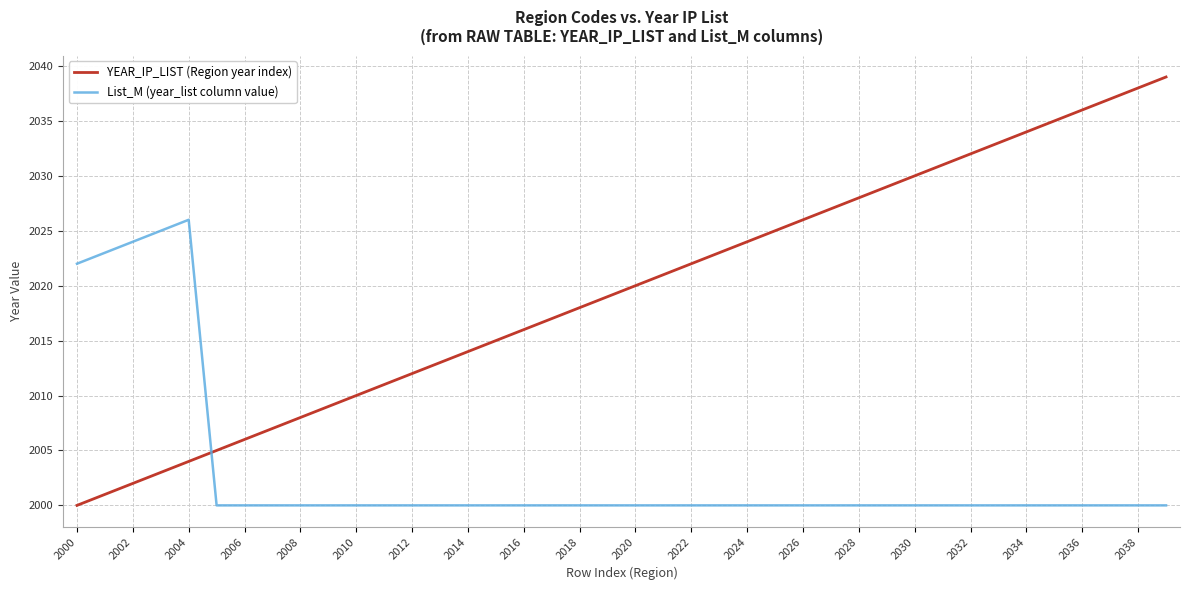

What is the greatest value displayed?

2039